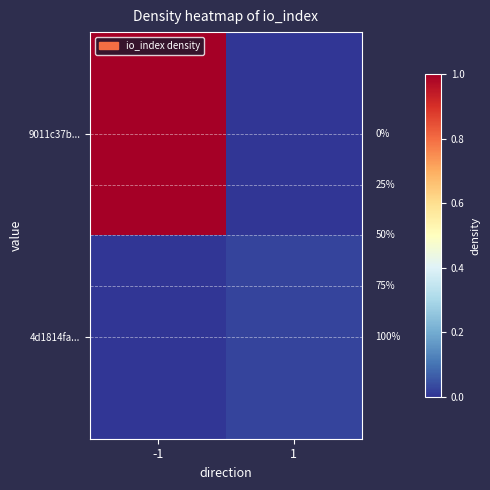

The value of 4d1814fa... at 1 is 0.0. True or false?

False